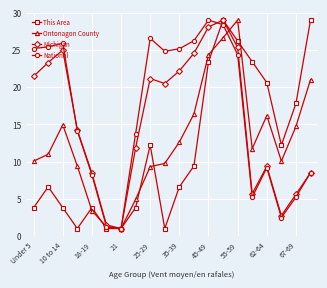

At how many categories does at least one series exceed 20?

13